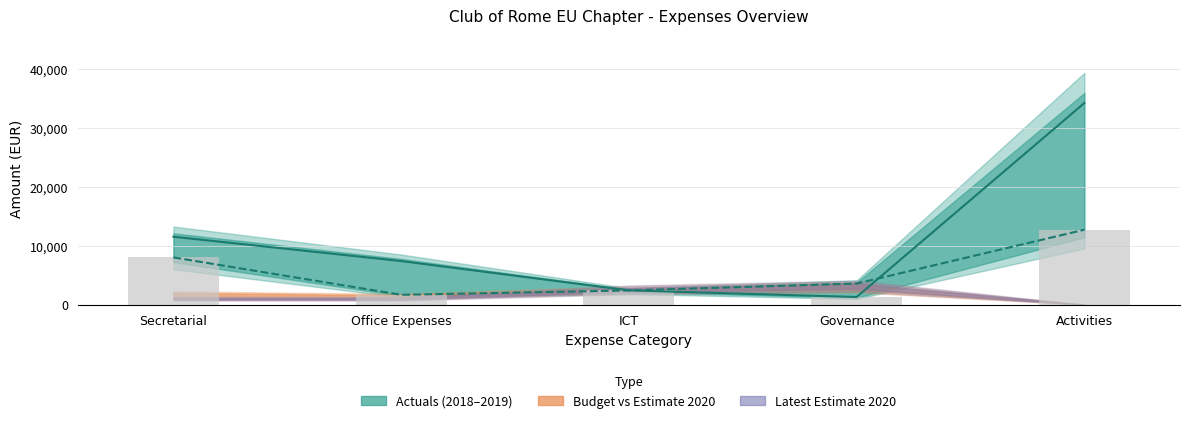

List the labels in order of Actuals 2019 value, smallest first.

Office Expenses, ICT, Governance, Secretarial, Activities